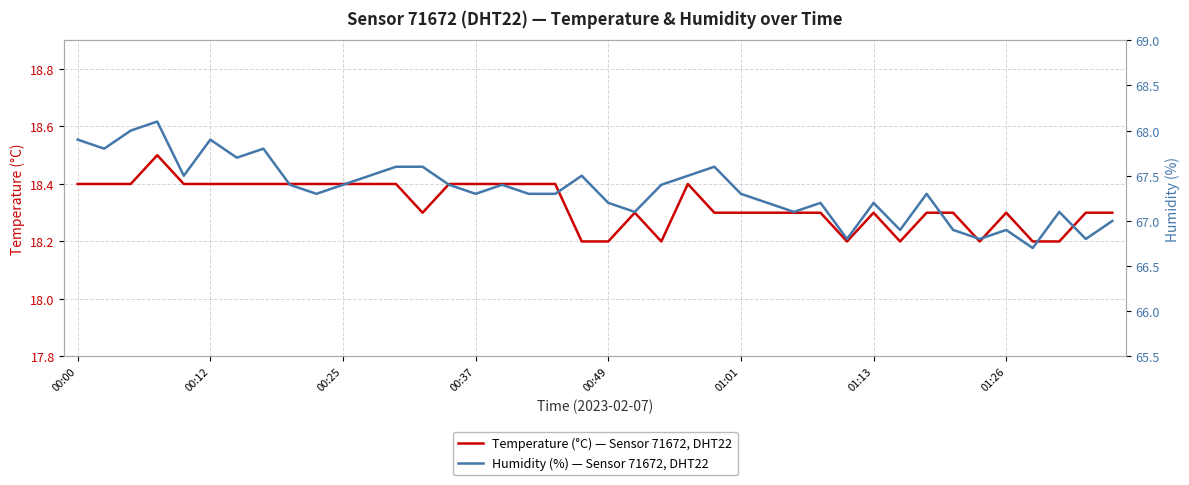

Which series has the largest total across all categories?

humidity